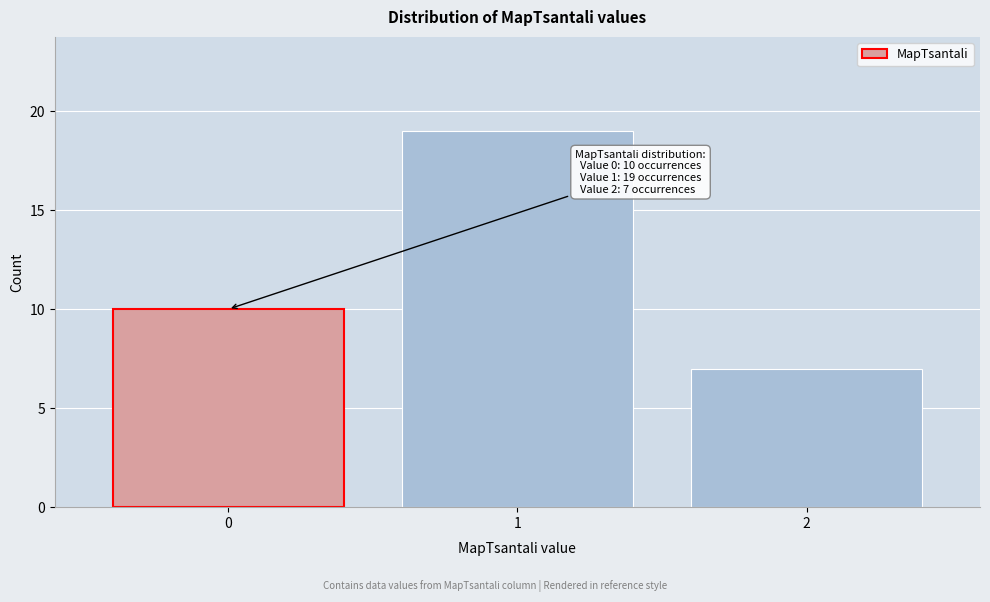

Reading left to right, transcribe all the data shown in this chart.

0=10	1=19	2=7